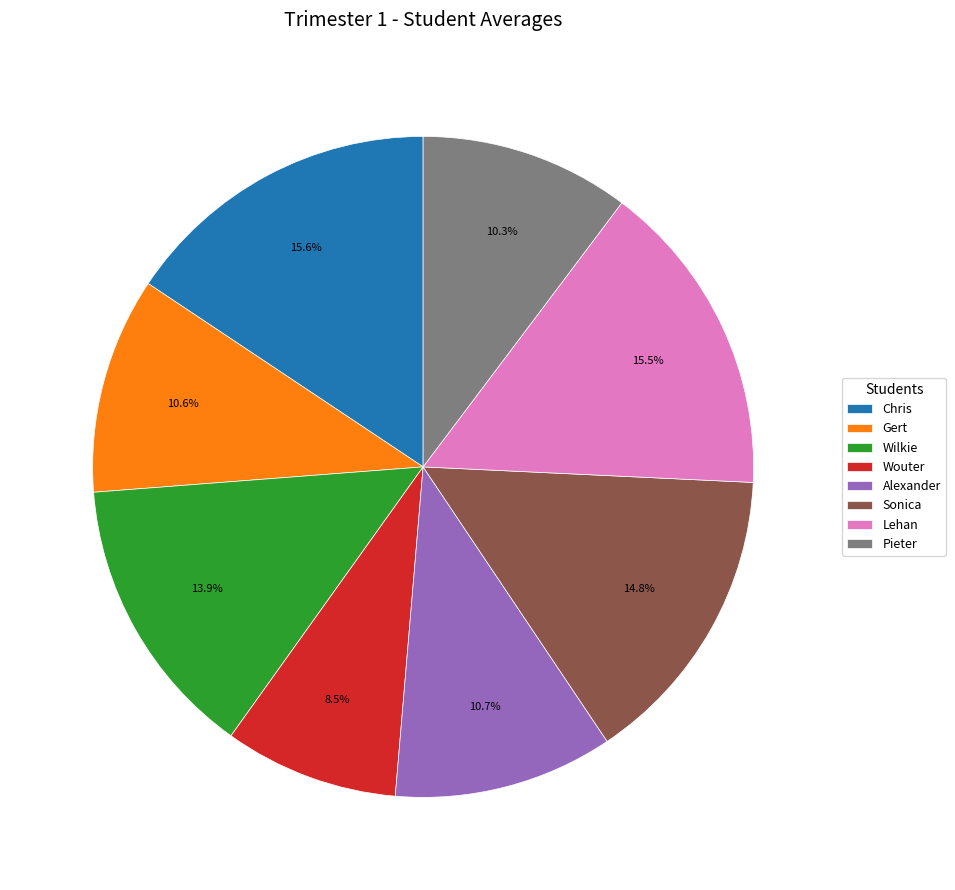

To the nearest percent, what percentage of the pie is Gert?

11%